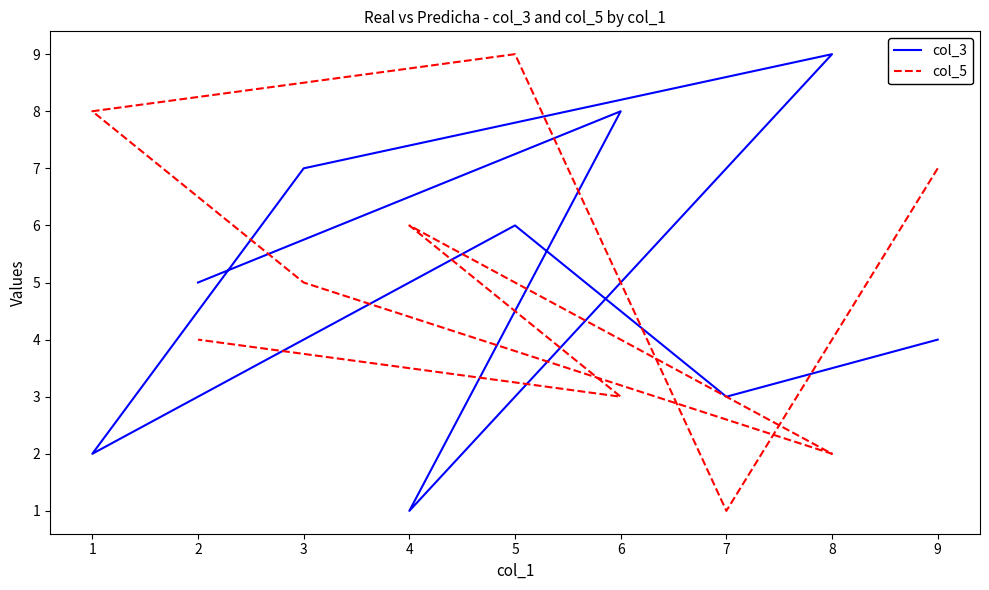

Does the chart display data point markers on the line(s)?

No